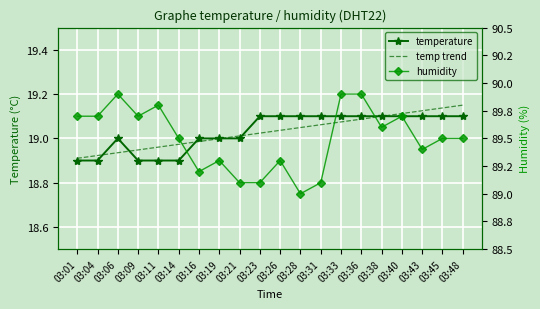

Which series has the largest range (max minus min)?

humidity